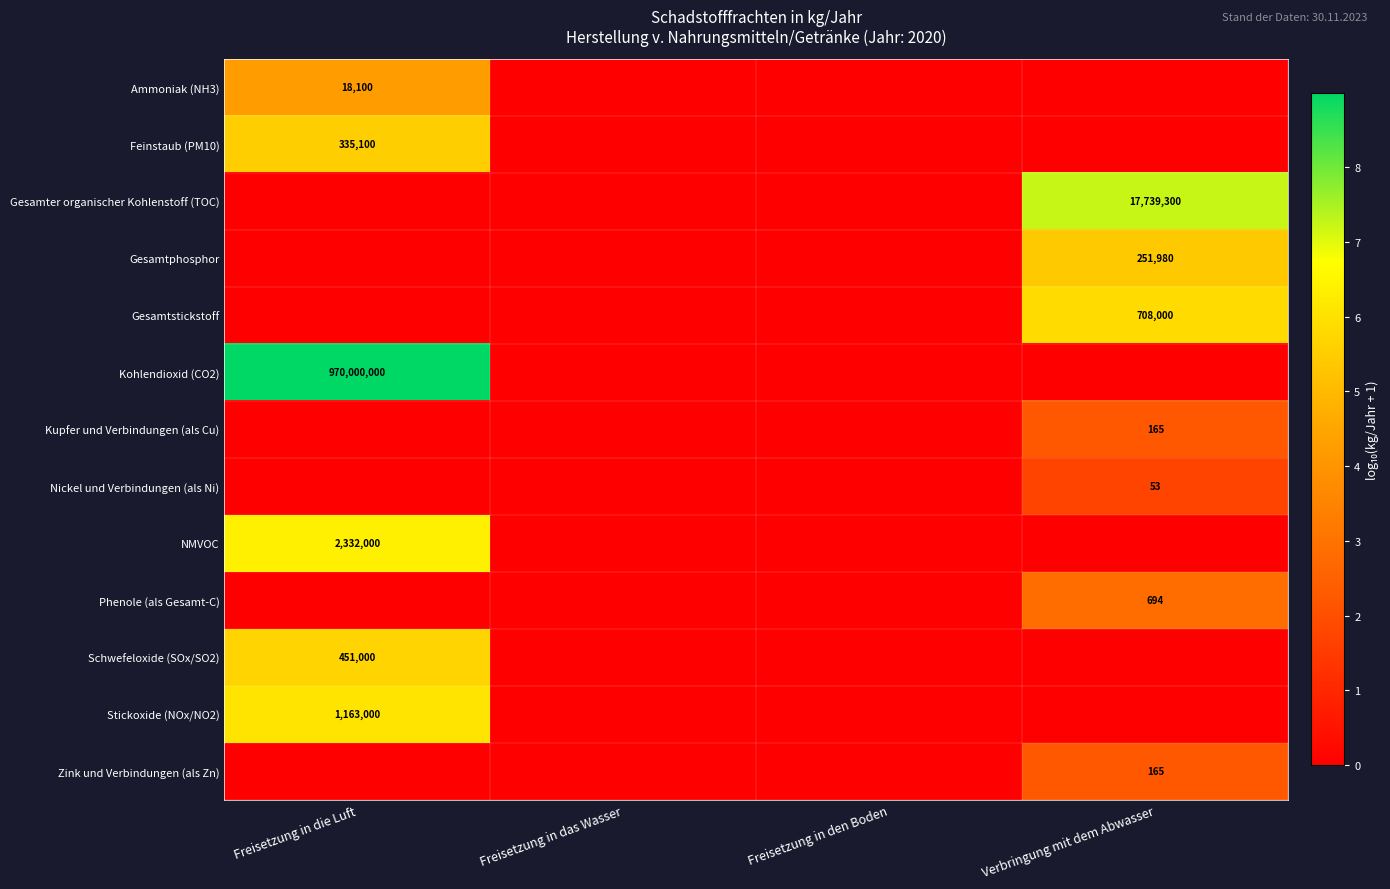

The Stickoxide (NOx/NO2) series shows 1732165 at Freisetzung in die Luft. True or false?

False